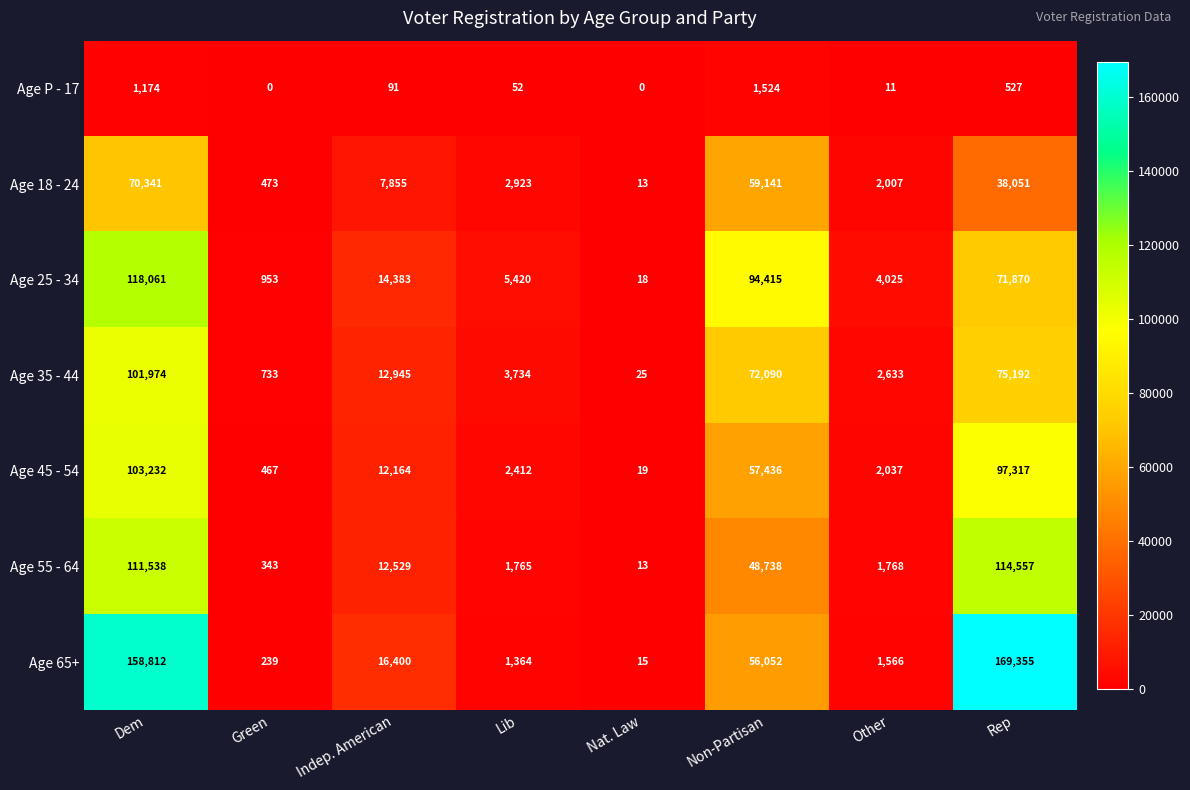

Count the number of categories in the chart.

8